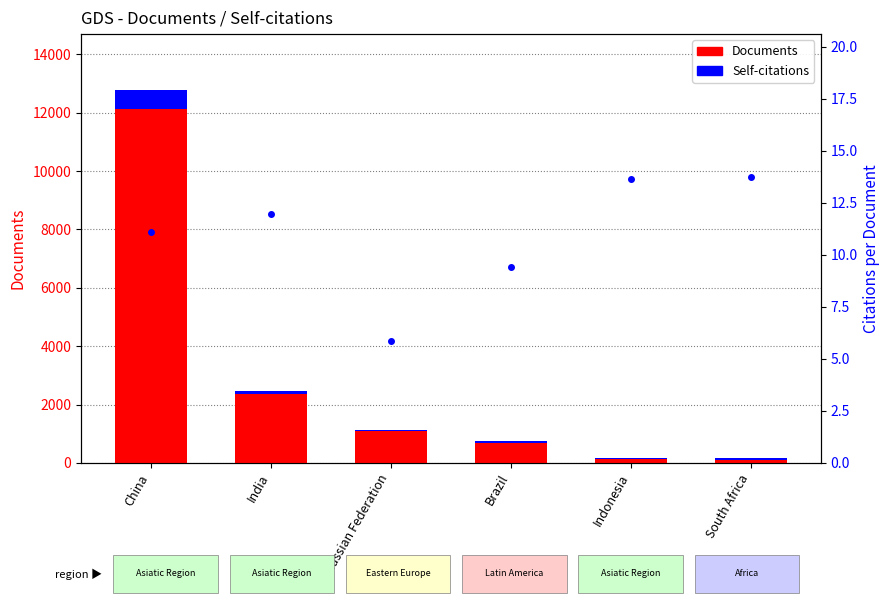

Reading right to left, list all the values displayed in this chart.

Documents: 166.0	186.0	746.0	1136.0	2475.0	12777.0
Self-citations: 50.0	50.0	50.0	56.8	123.8	638.9
Citations per document: 13.7	13.6	9.4	5.8	12.0	11.1